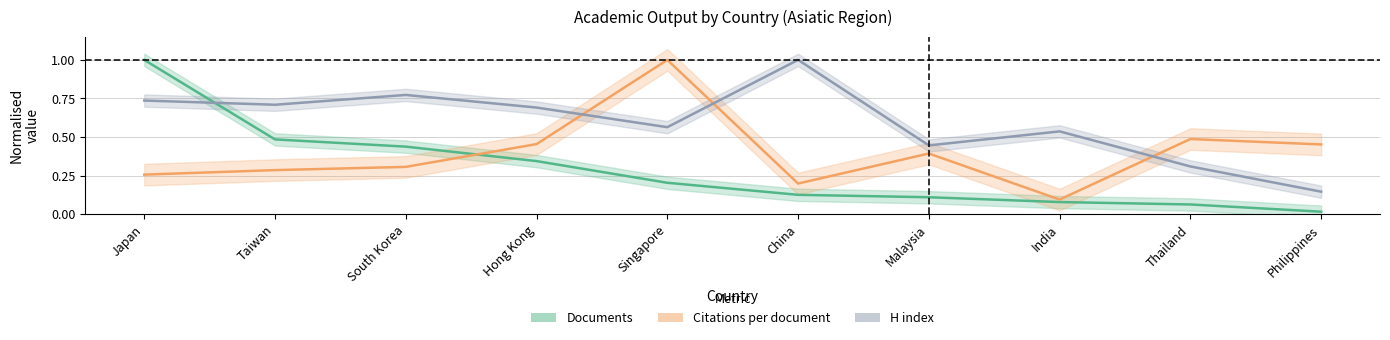

At which category is the sum across all series the highest?

Japan